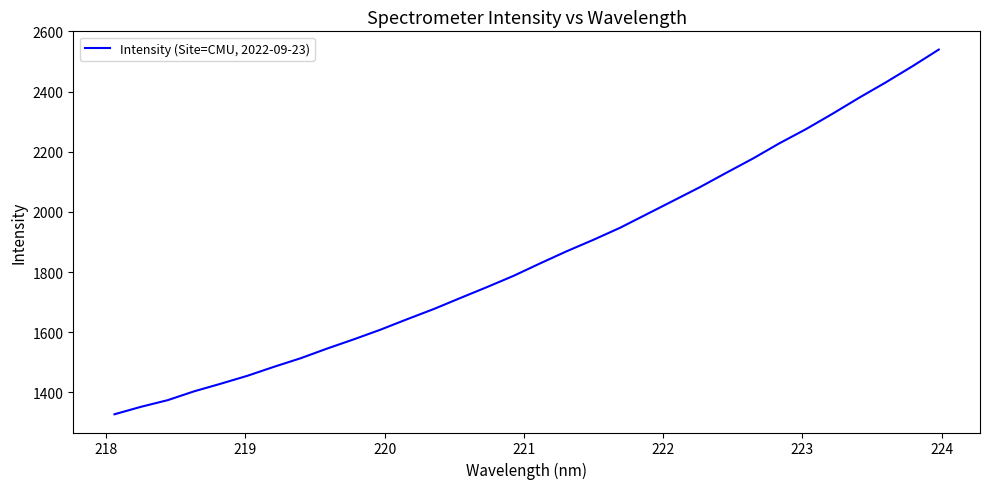

How many lines are shown in the chart?

1